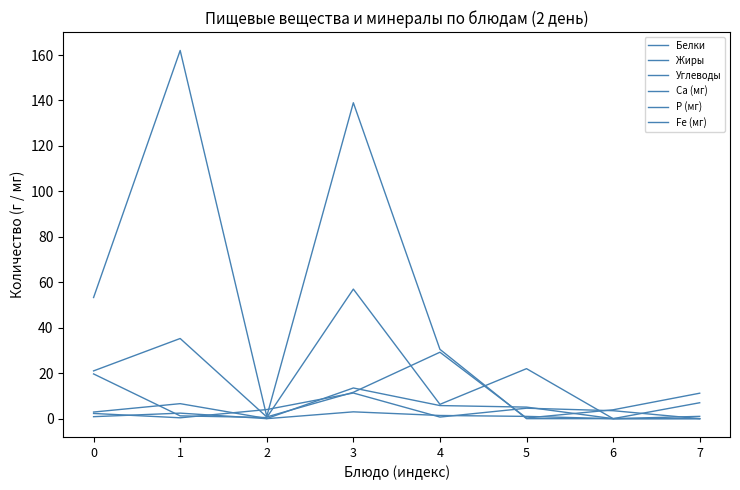

Does the chart display data point markers on the line(s)?

No